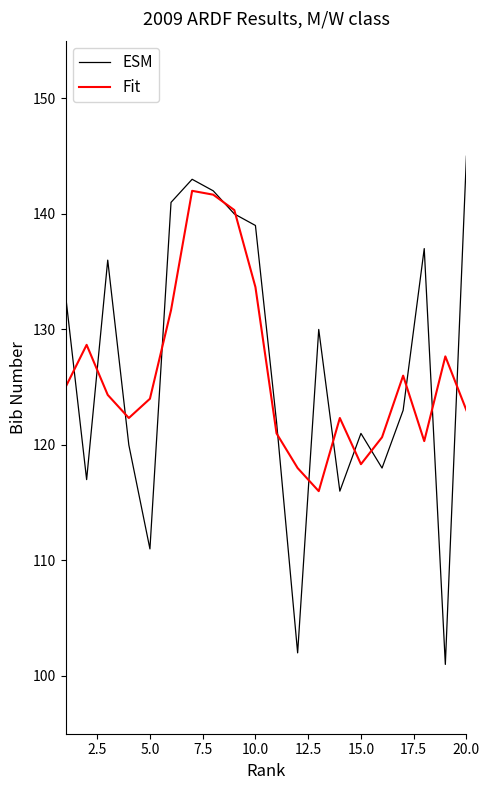

How many lines are shown in the chart?

2